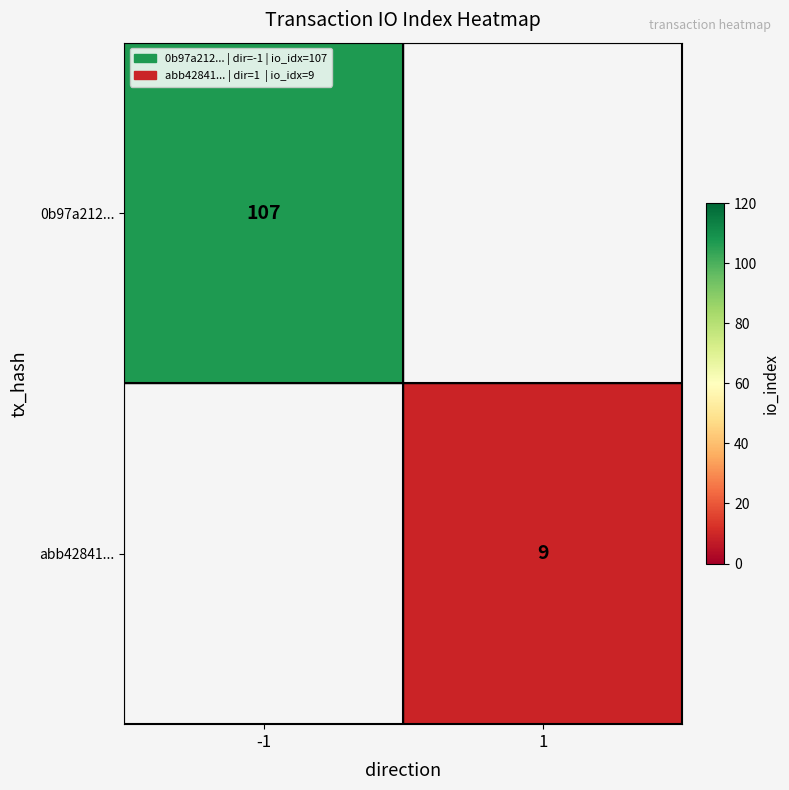

True or false: 0b97a212... has a value of 107 at -1.

True